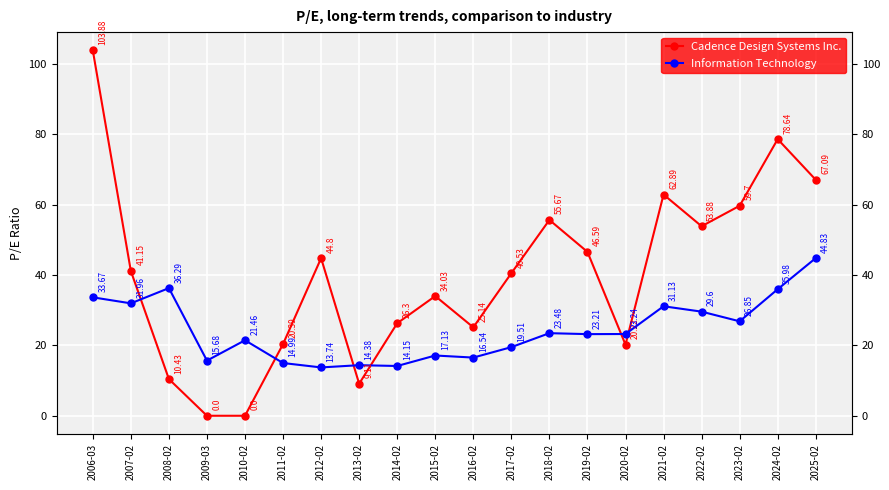

How many lines are shown in the chart?

2